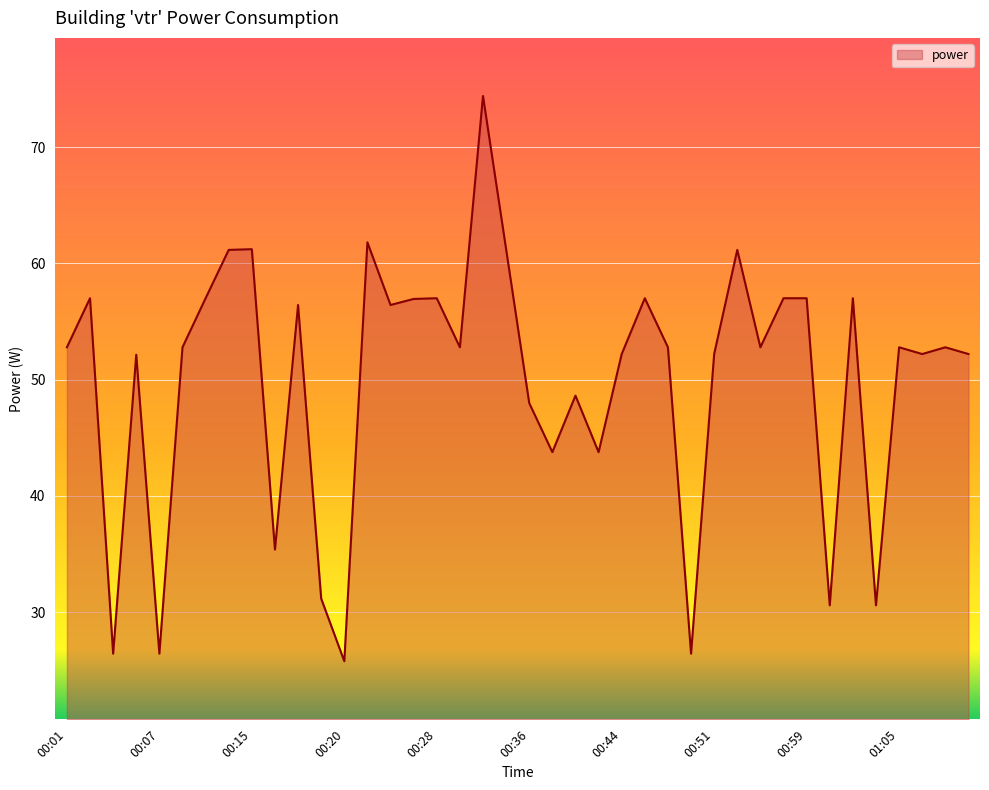

Does the chart display data point markers on the line(s)?

No